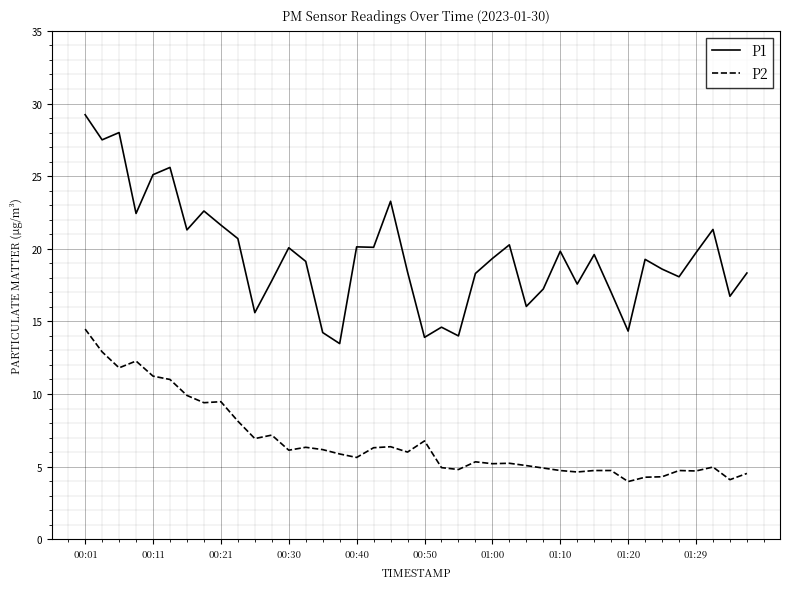

What is the minimum value shown in the chart?

4.0